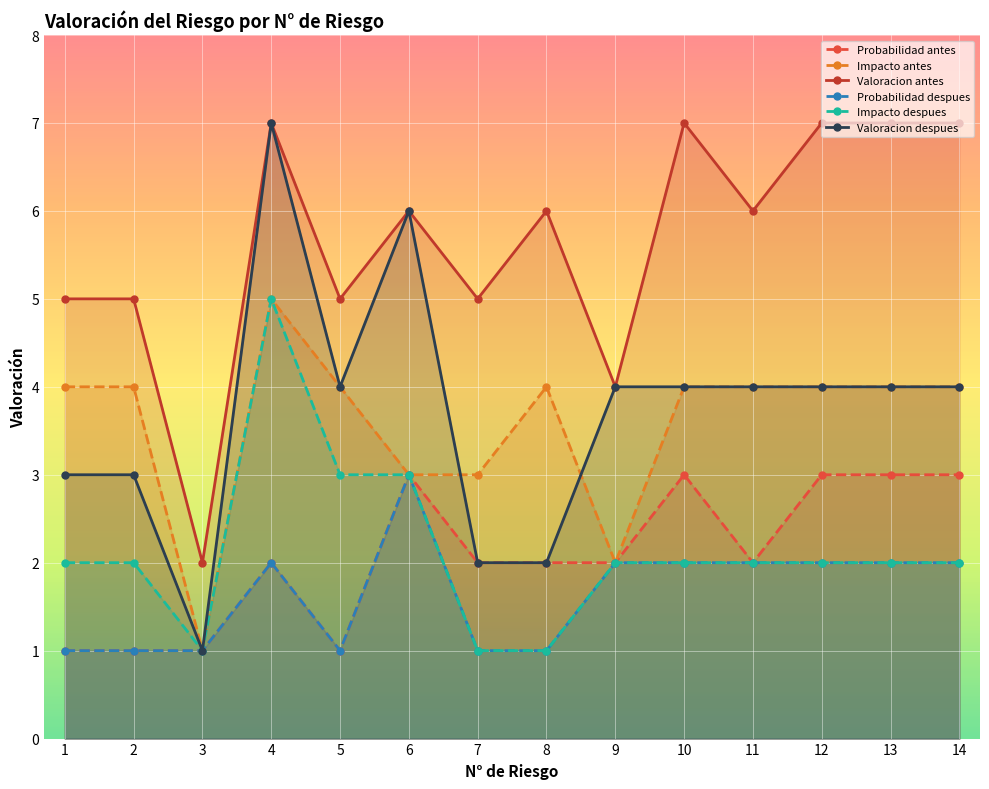

At which category does Probabilidad antes reach its first local peak?

4